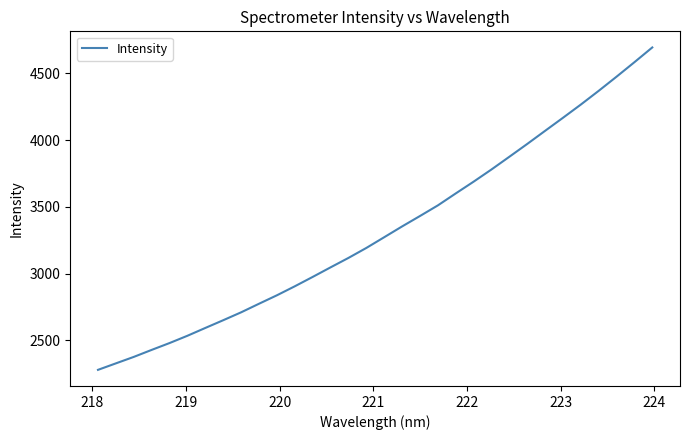

What is the maximum value shown in the chart?

4693.8